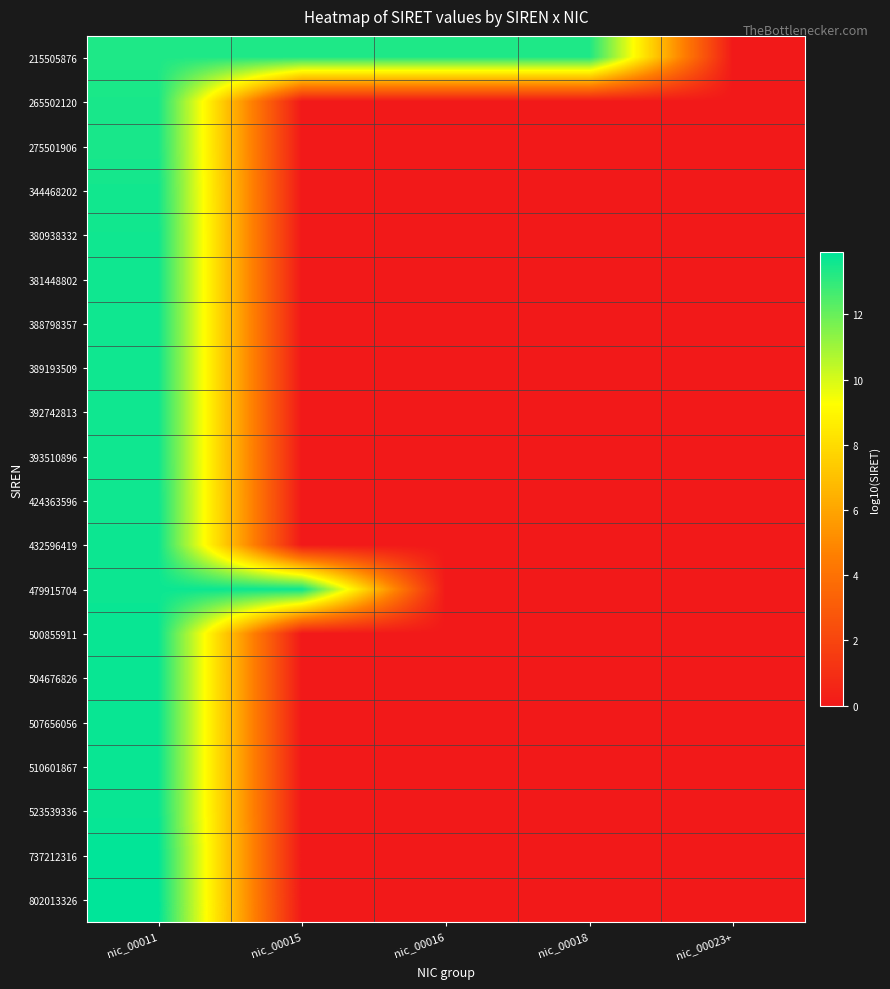

Which series has the largest total across all categories?

215505876